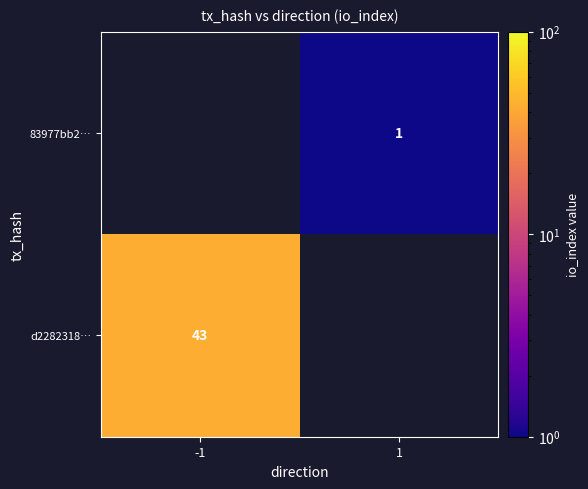

Between -1 and 1, which is larger?

1